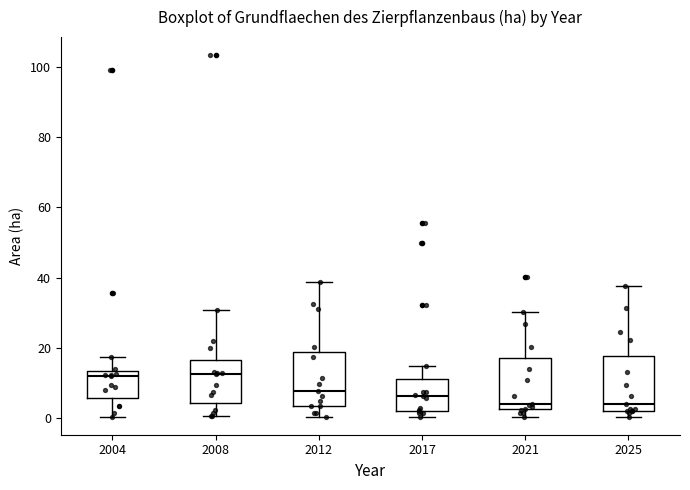

Reading left to right, transcribe this box plot: for each box, give where its median line is, the range the box spans, and where its two whiskers end, as read against the y-axis. The values are not printed on the chart, so give them approximately, as read against the axis.

2004: median 12, box 6 to 14, whiskers 0 to 18
2008: median 12, box 4 to 16, whiskers 0 to 30
2012: median 8, box 4 to 18, whiskers 0 to 38
2017: median 6, box 2 to 12, whiskers 0 to 14
2021: median 4, box 2 to 18, whiskers 0 to 30
2025: median 4, box 2 to 18, whiskers 0 to 38